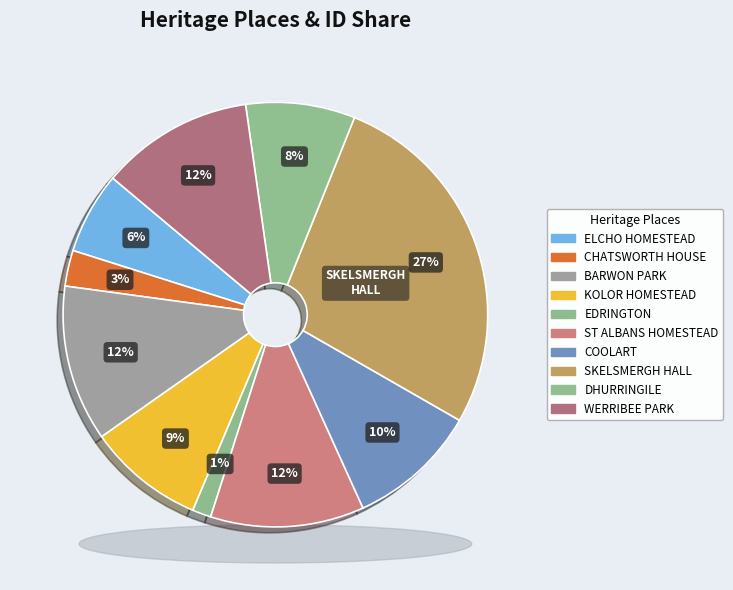

Count the number of slices in the pie.

10